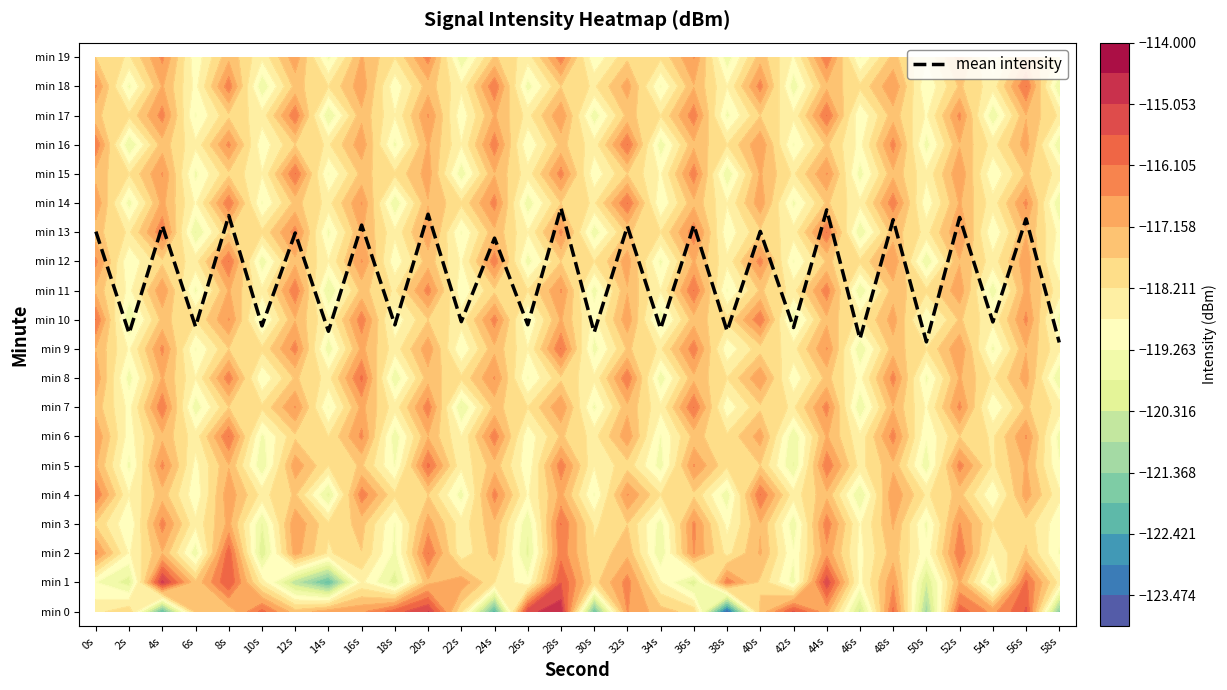

At which category does the chart reach its peak across all series?

28s